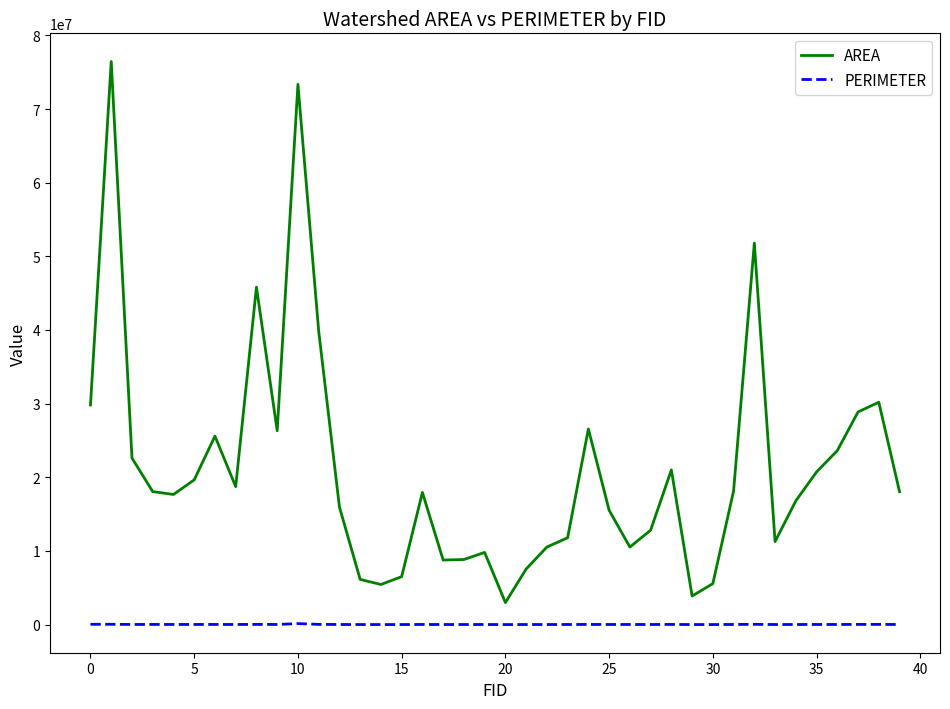

What is the minimum value for AREA?

2988930.2